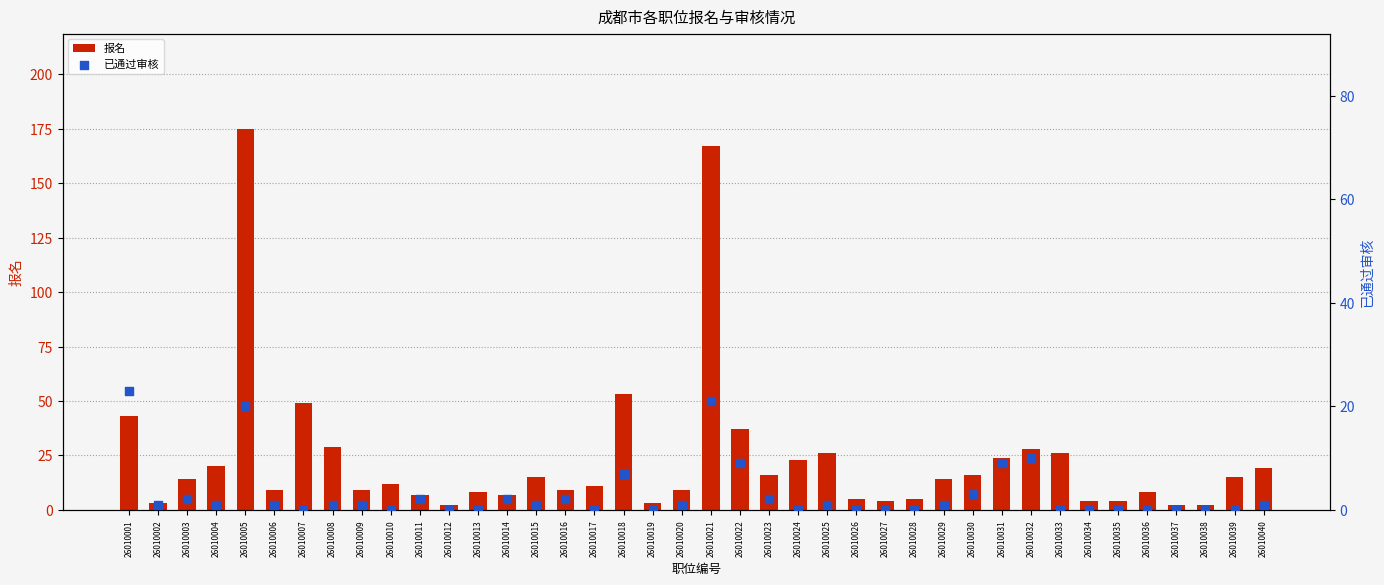

What are all the series names shown in the legend?

报名, 已通过审核